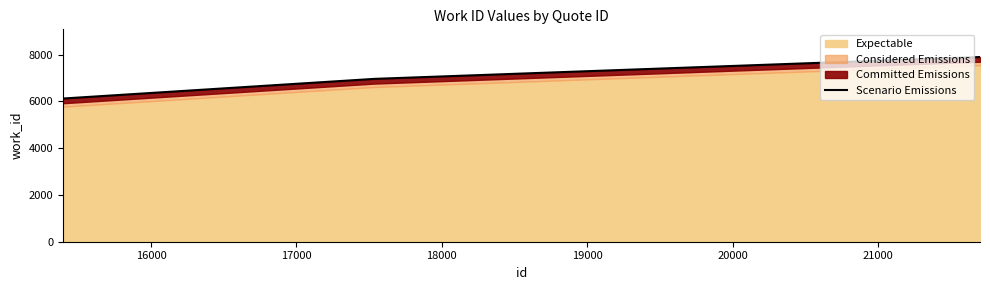

True or false: there are more than 1 points higher than both neighbors.

False